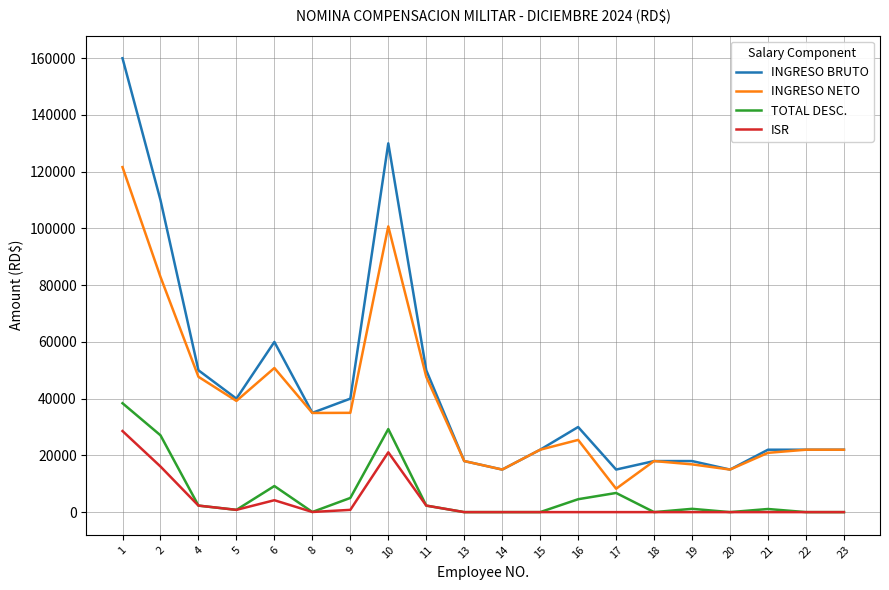

The value of TOTAL DESC. at 13 is 13524.3. True or false?

False